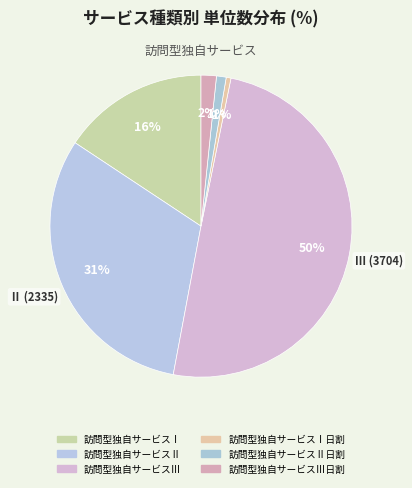

How many slices are in this pie chart?

6